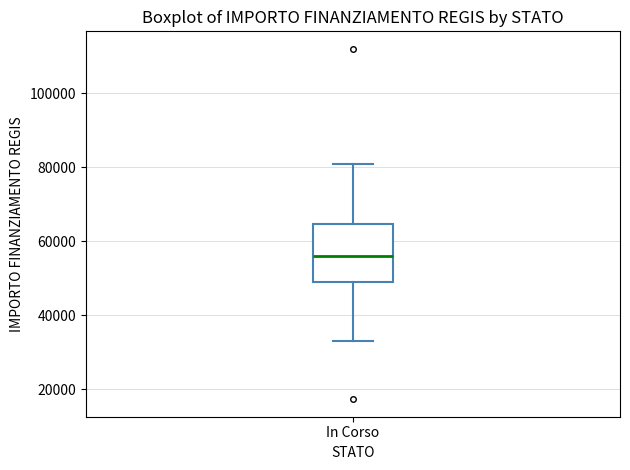

Read this box plot against the y-axis: the position of the median line, the range covered by the box, and the ends of both whiskers. The values are not printed on the chart, so give them approximately, as read against the axis.

median 56000, box 50000 to 64000, whiskers 32000 to 80000